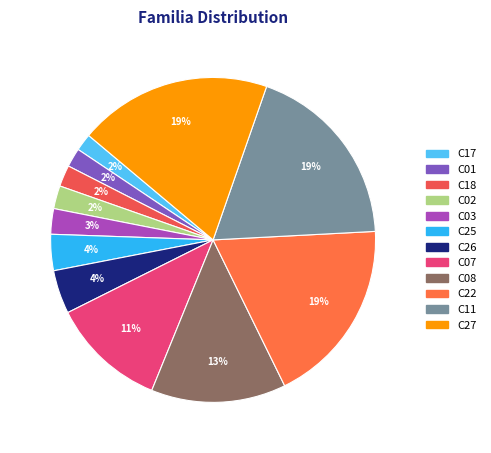

Count the number of slices in the pie.

12